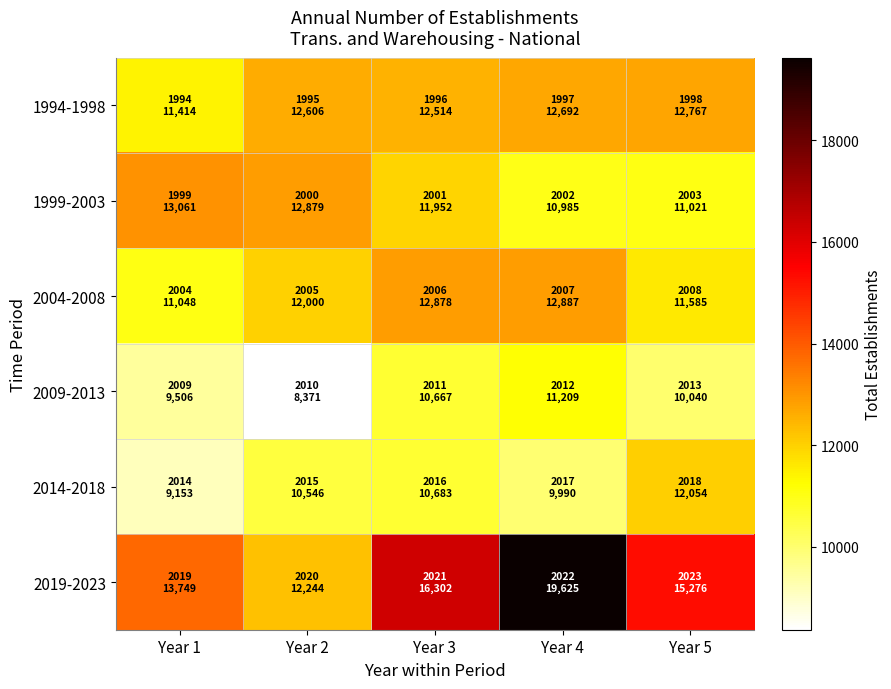

Which has a higher value, Year 2 or Year 3?

Year 2